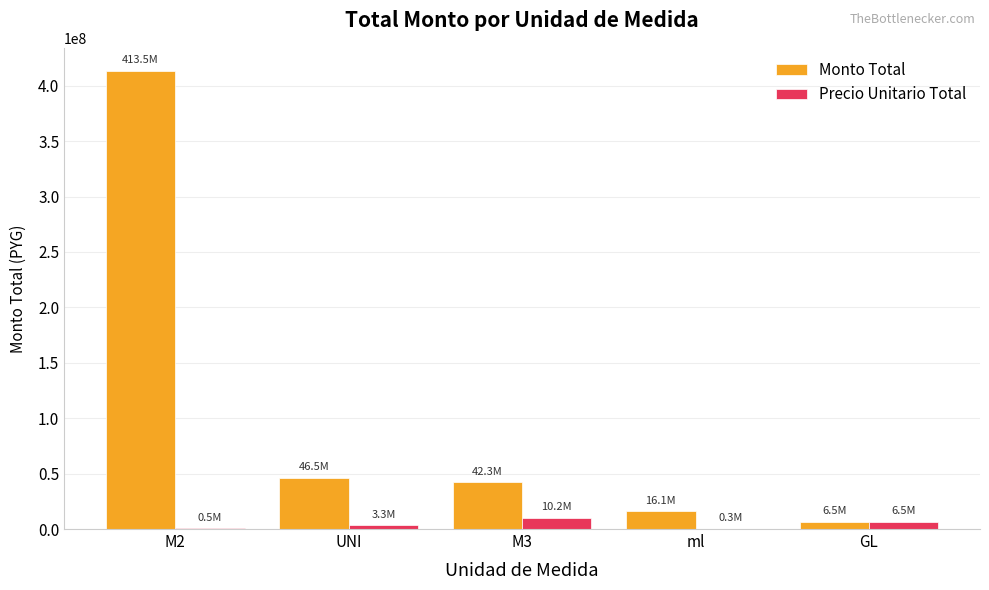

What is the sum of the Precio Unitario Total values at ml and GL?

6773720.0